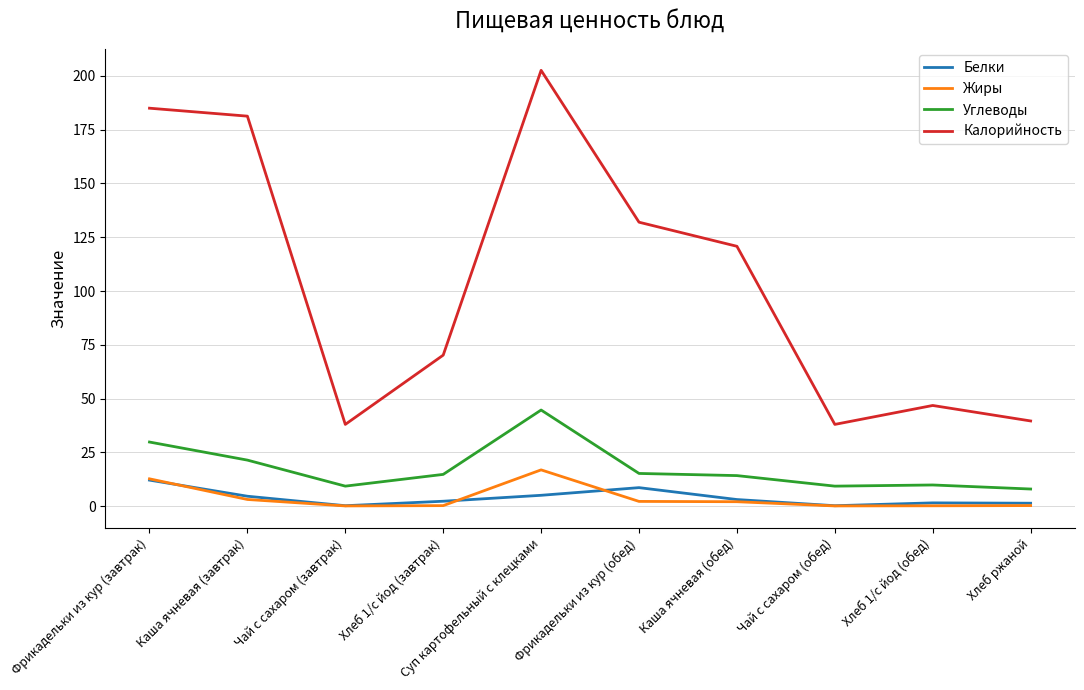

Where does the Белки series first go above 3?

Фрикадельки из кур (завтрак)